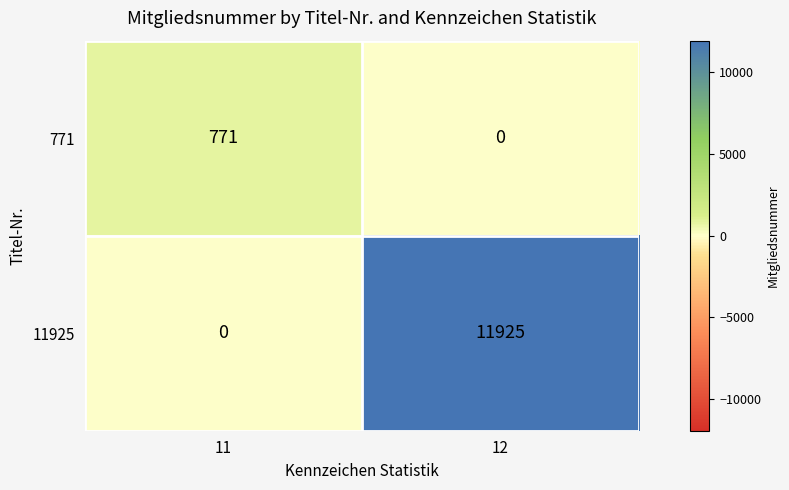

Where is 771 nearest to the value 385?

12